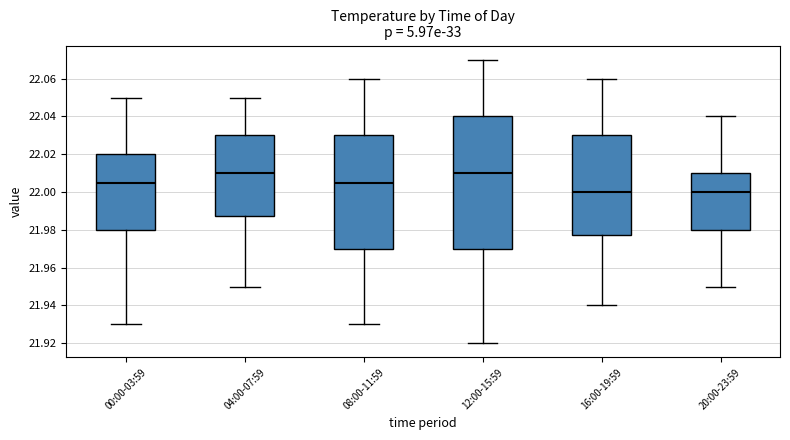

Where does the upper whisker of the box for 04:00-07:59 end on the y-axis? The values are not printed on the chart, so give them approximately, as read against the axis.

22.050